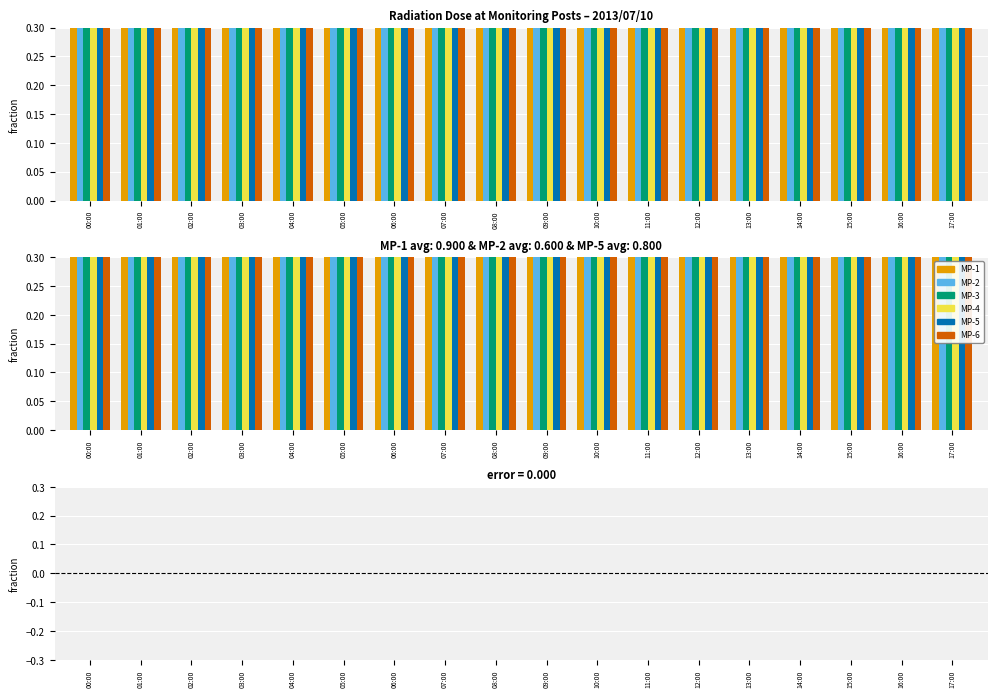

Are the bars grouped side by side (vs. stacked)?

Yes